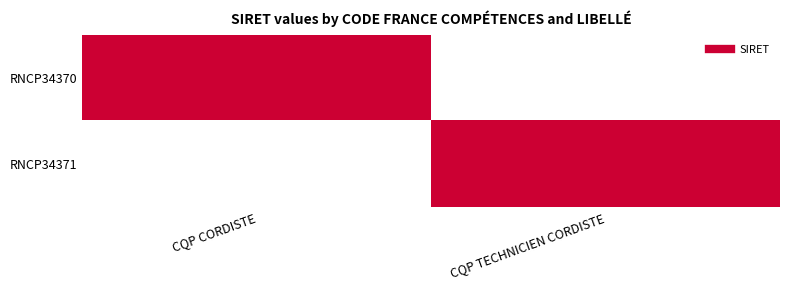

Reading left to right, list all the values displayed in this chart.

RNCP34370: CQP CORDISTE=1	CQP TECHNICIEN CORDISTE=0
RNCP34371: CQP CORDISTE=0	CQP TECHNICIEN CORDISTE=1